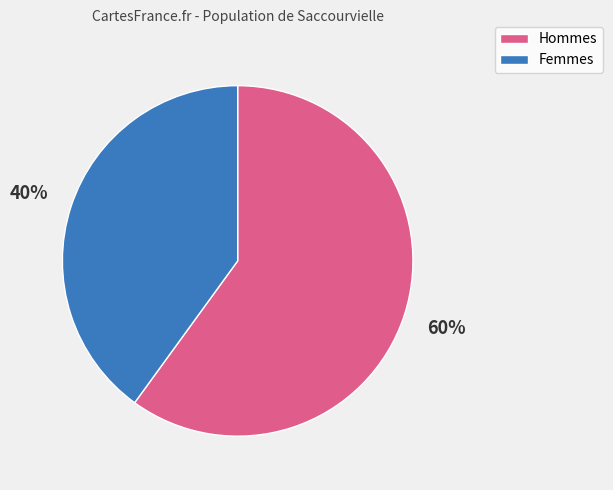

To the nearest percent, what is the combined percentage of Femmes and Hommes?

100%